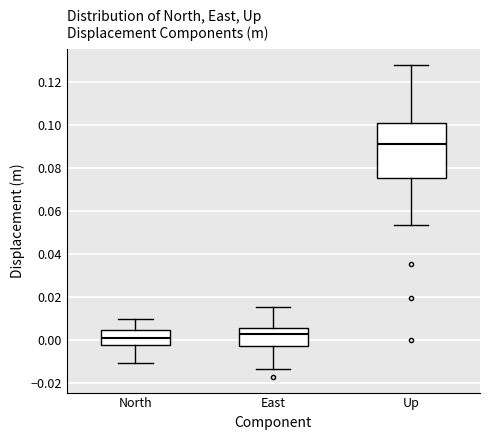

Comparing the boxes themselves (not the whiskers), which one is the tallest?

Up